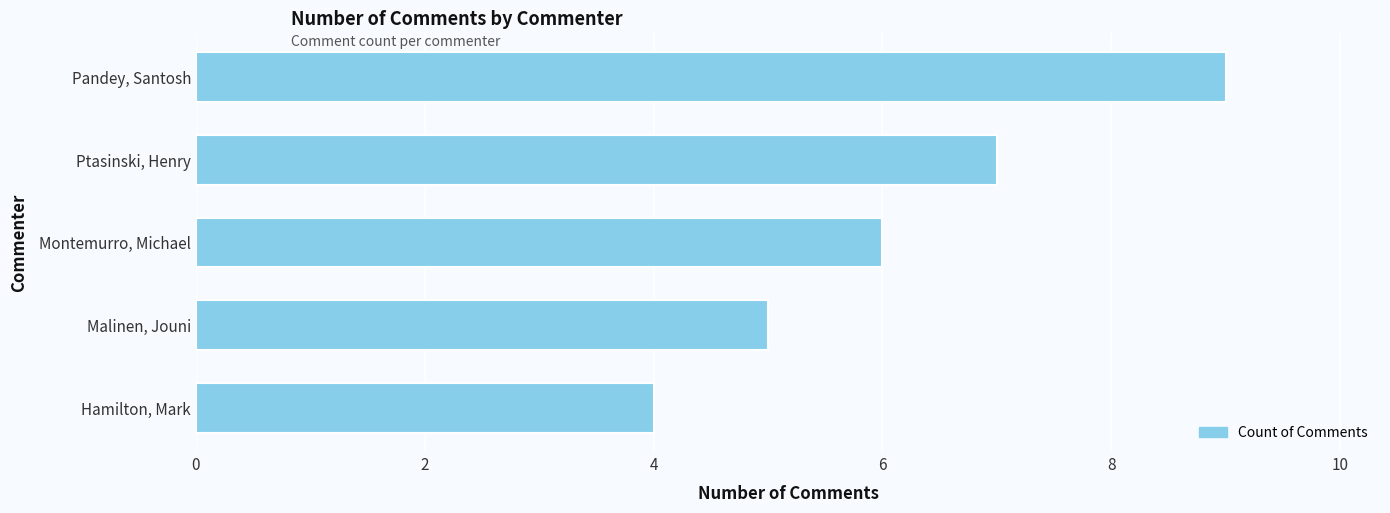

What is the change in value from Malinen, Jouni to Pandey, Santosh?

+4